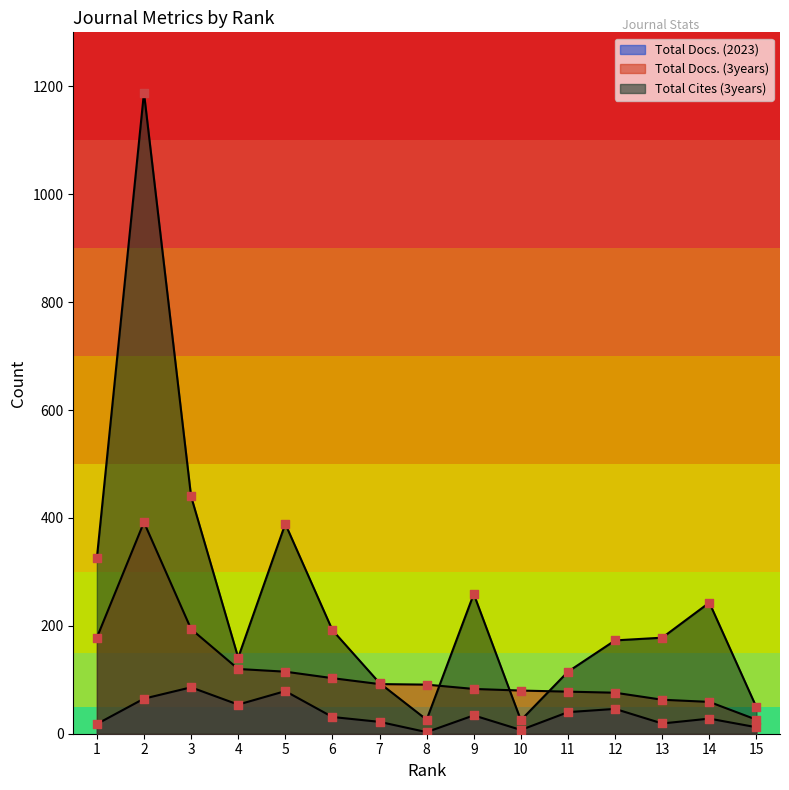

Which series has the largest total across all categories?

Total Cites (3years)